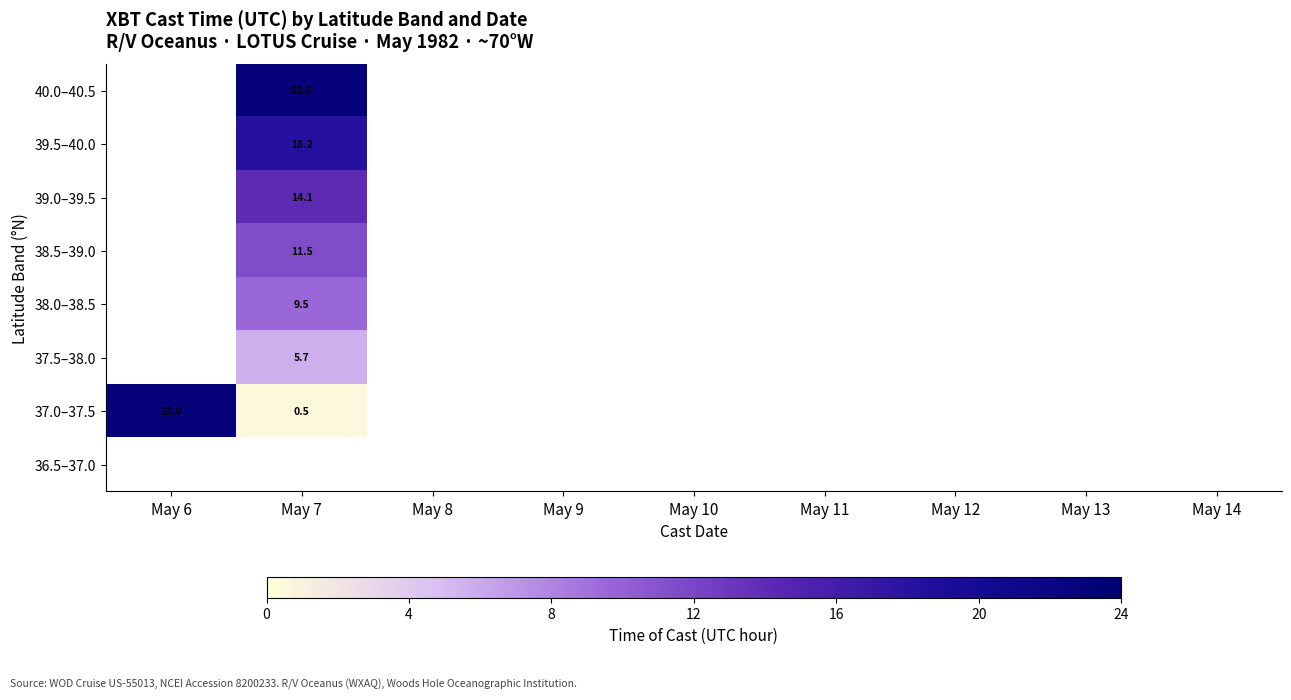

Is it true that 39.5–40.0 equals 5.2 at May 7?

False